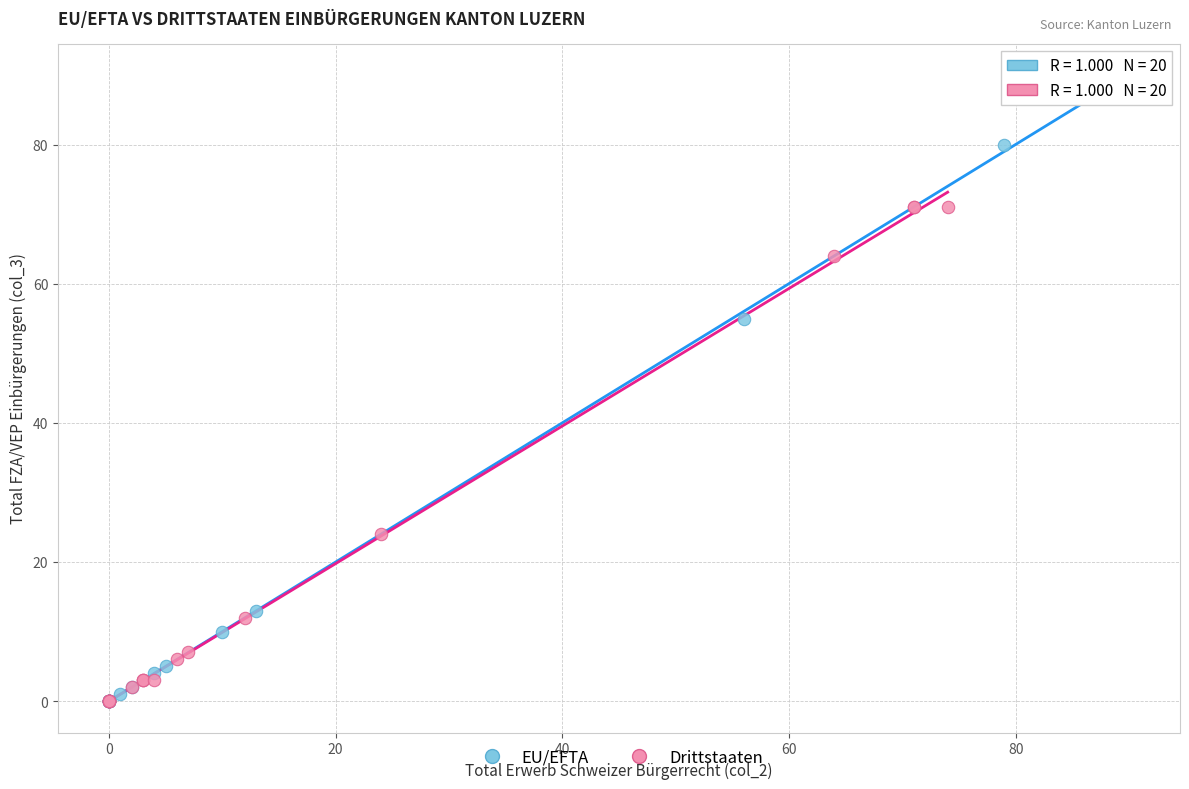

Which series contains the highest Y value?

EU/EFTA